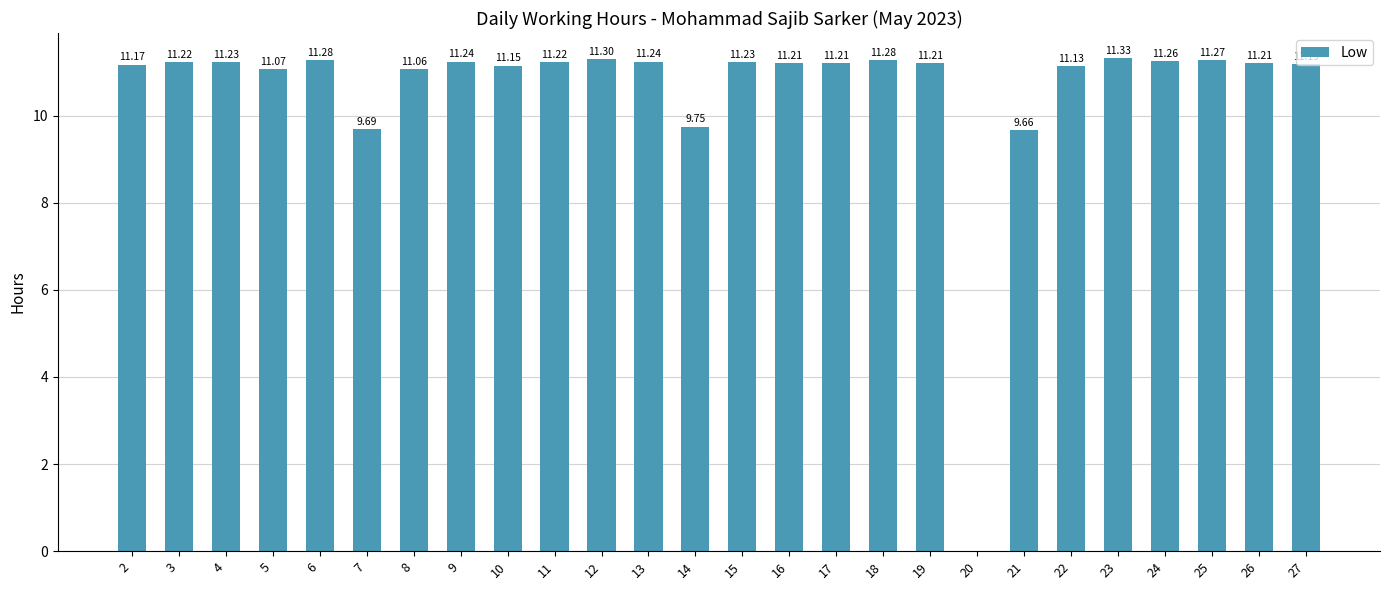

Which has a higher value, 6 or 23?

23